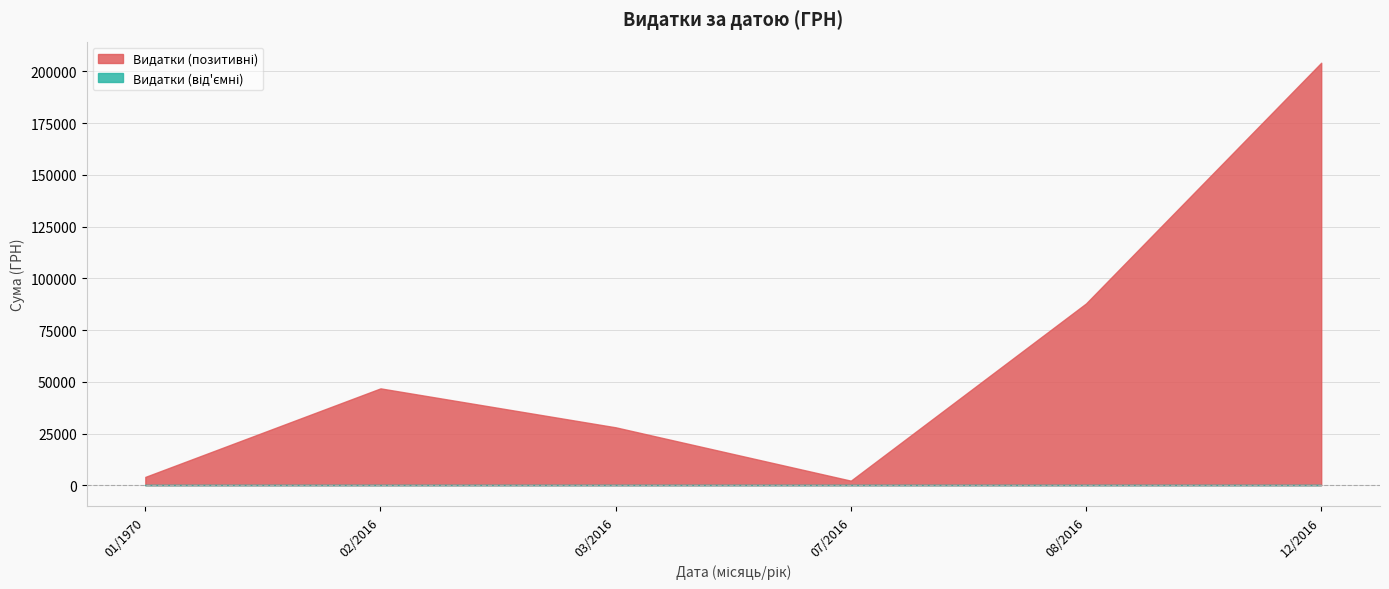

What is the greatest value displayed?

204148.4